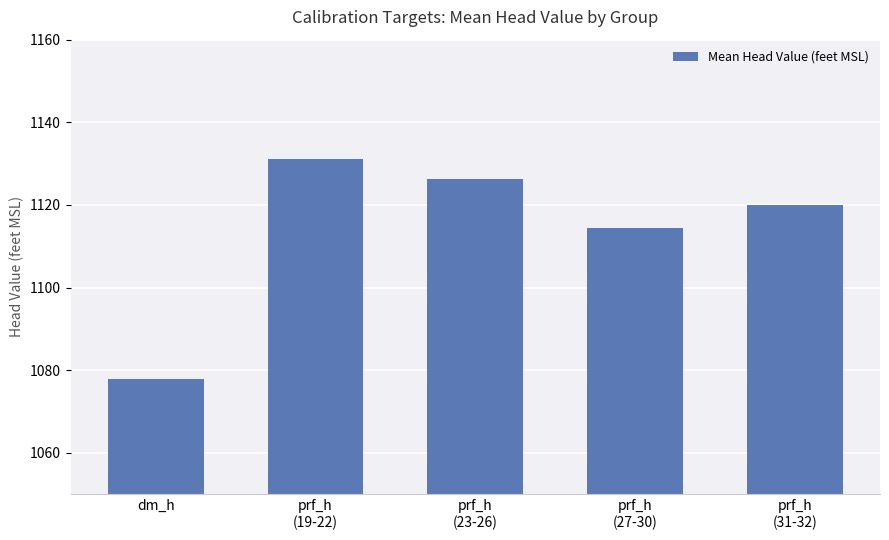

What position from the left is dm_h?

1